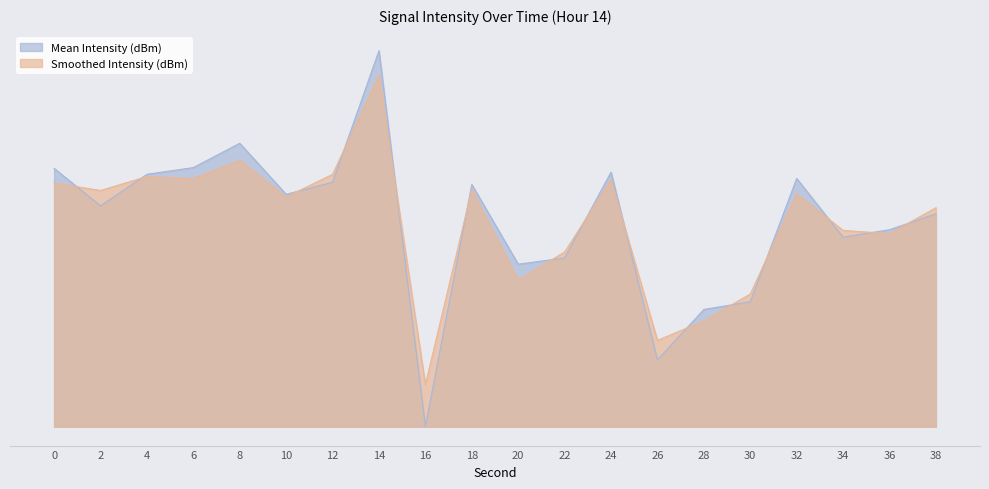

Which label corresponds to the largest value in the chart?

14